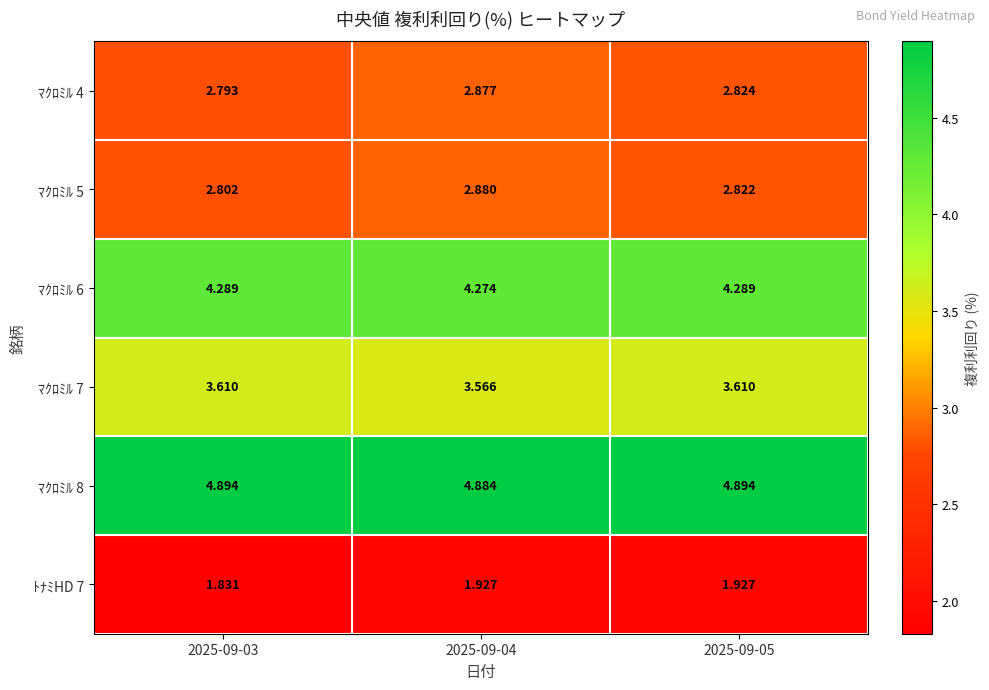

How many series are shown in this chart?

6